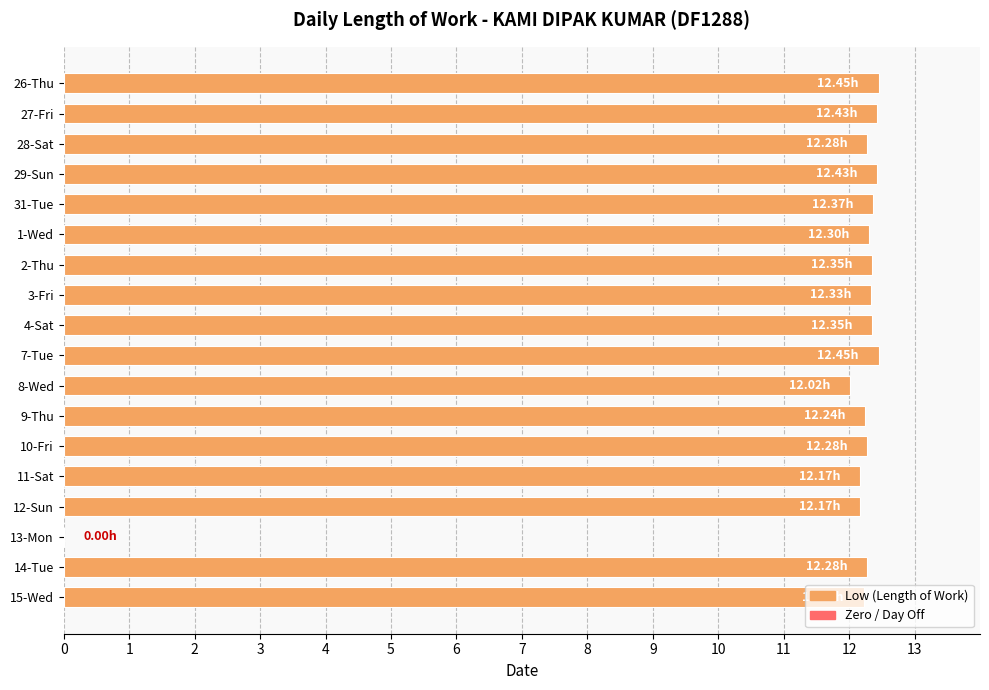

What is the sum of all values?

209.1